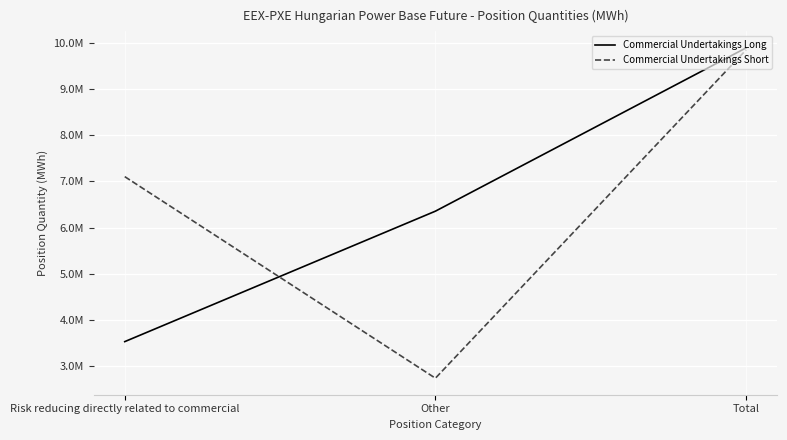

What is the highest value of the Commercial Undertakings Short series?

9845104